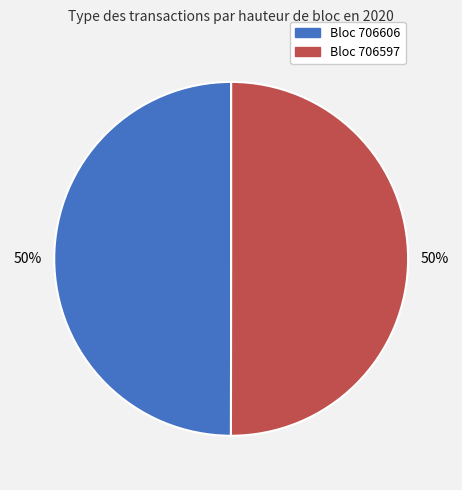

To the nearest percent, what is the average slice percentage?

50%